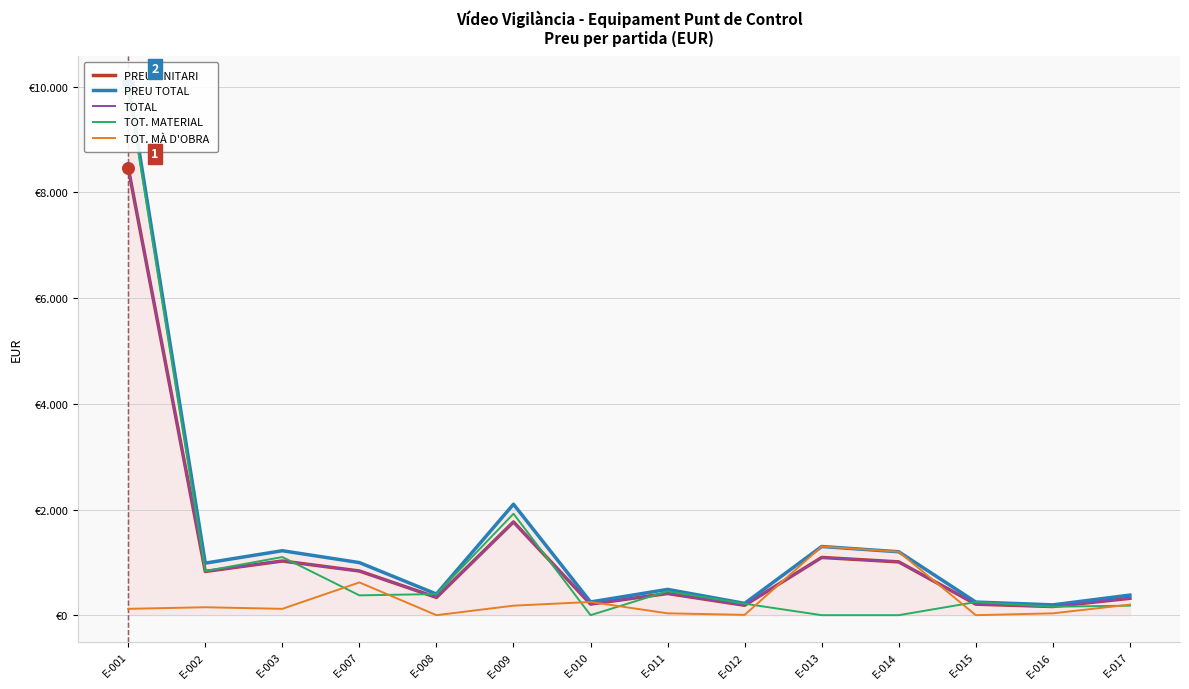

Which series contains the highest Y value?

PREU TOTAL